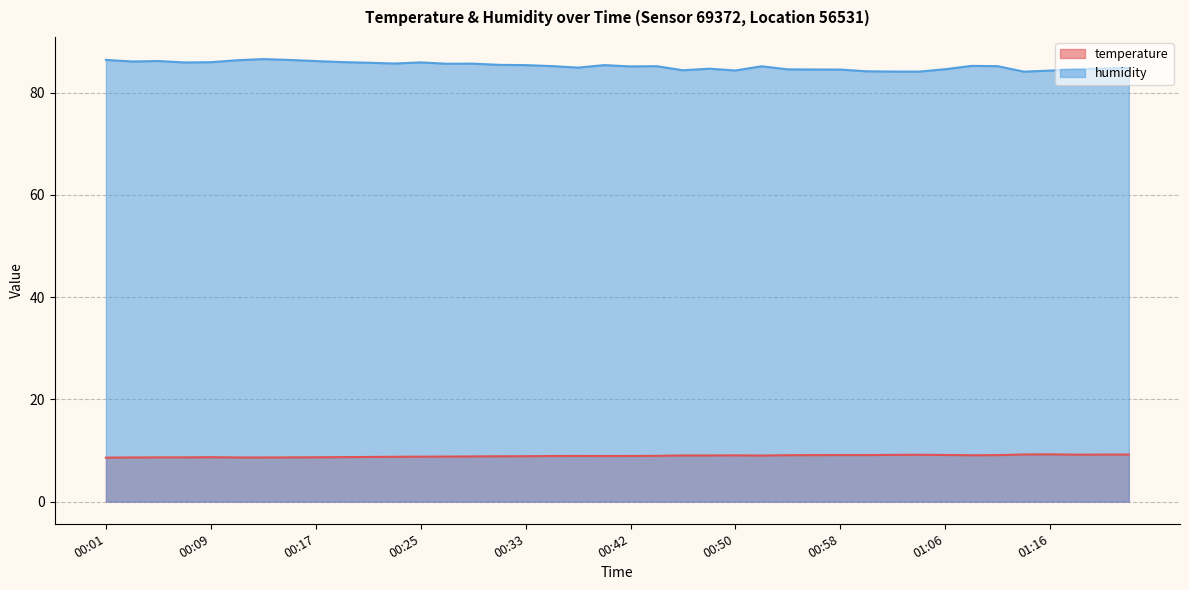

At which category does humidity reach its first local peak?

00:05